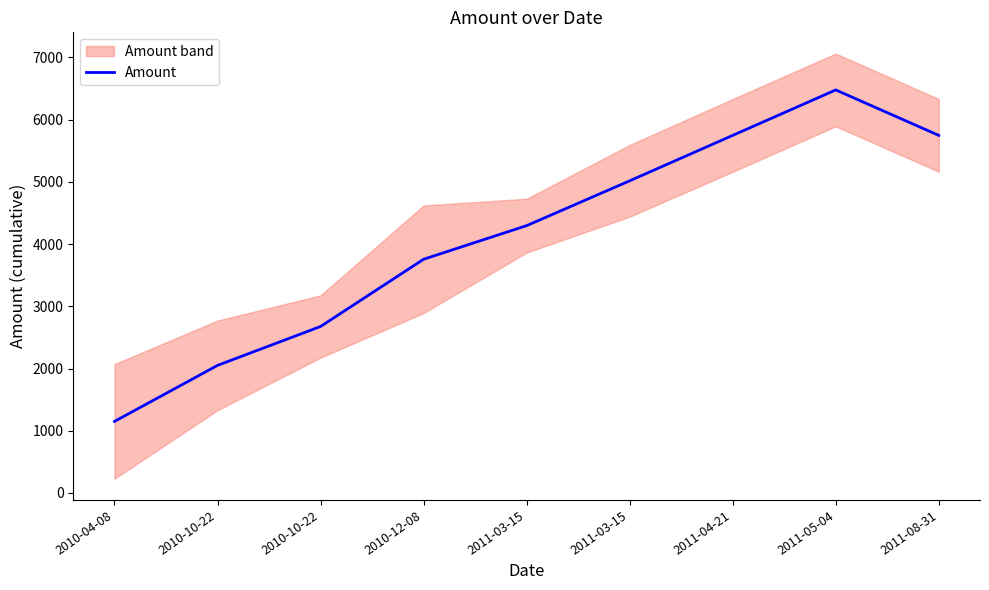

How many interior local peaks (higher than both neighbors) does the data have?

1